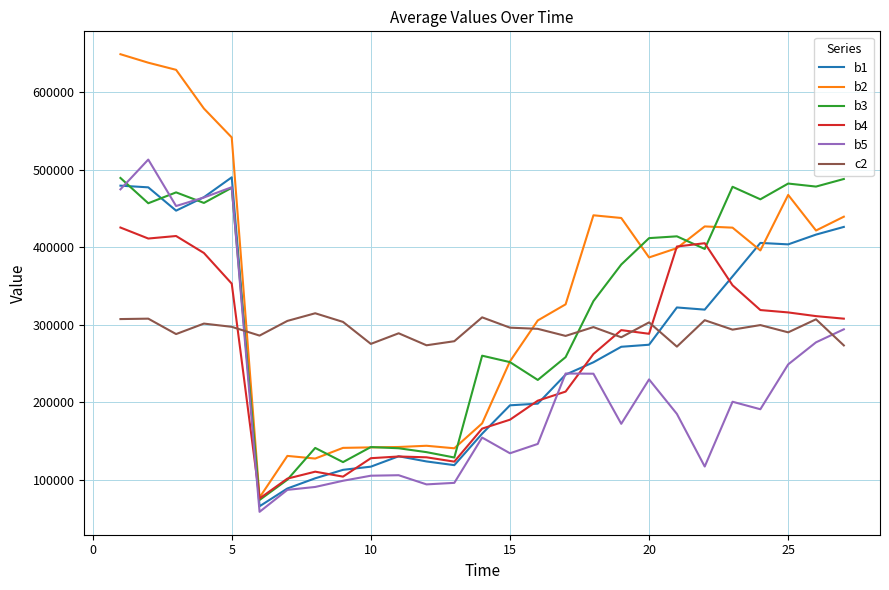

What is the maximum value for b2?

648744